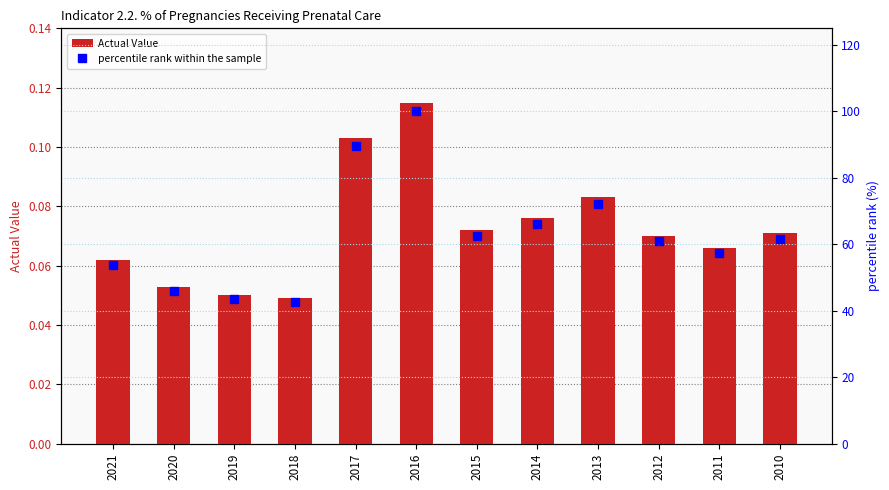

At how many categories does at least one series exceed 53?

9